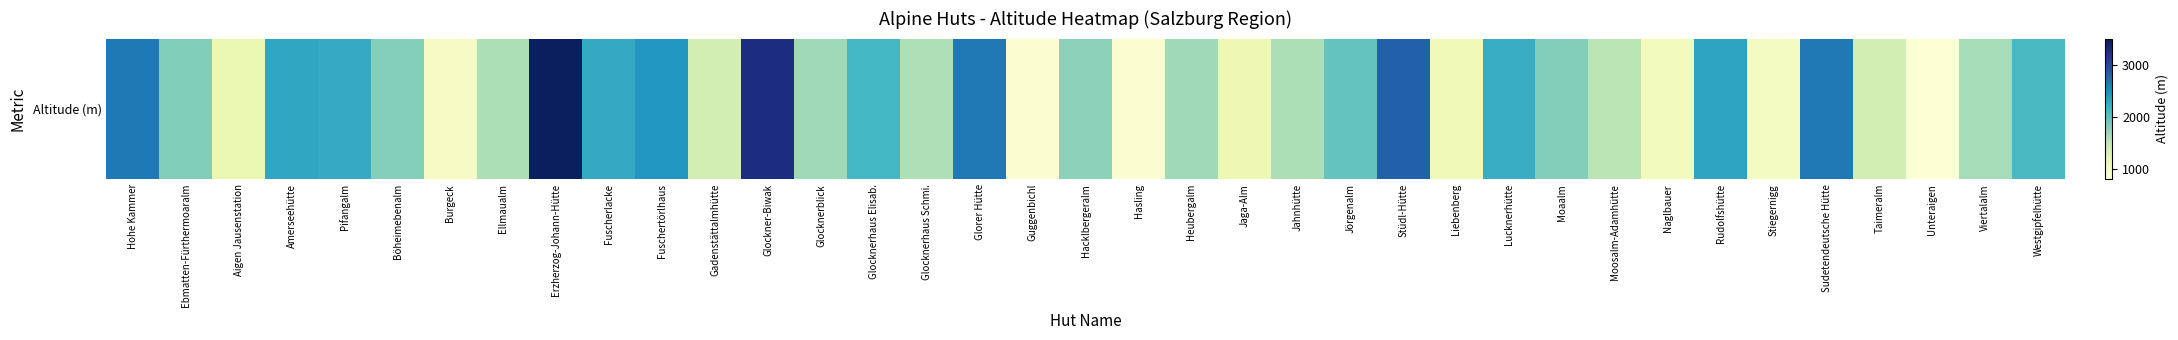

At which label is the value closest to 2152?

Glocknerhaus Elisab.